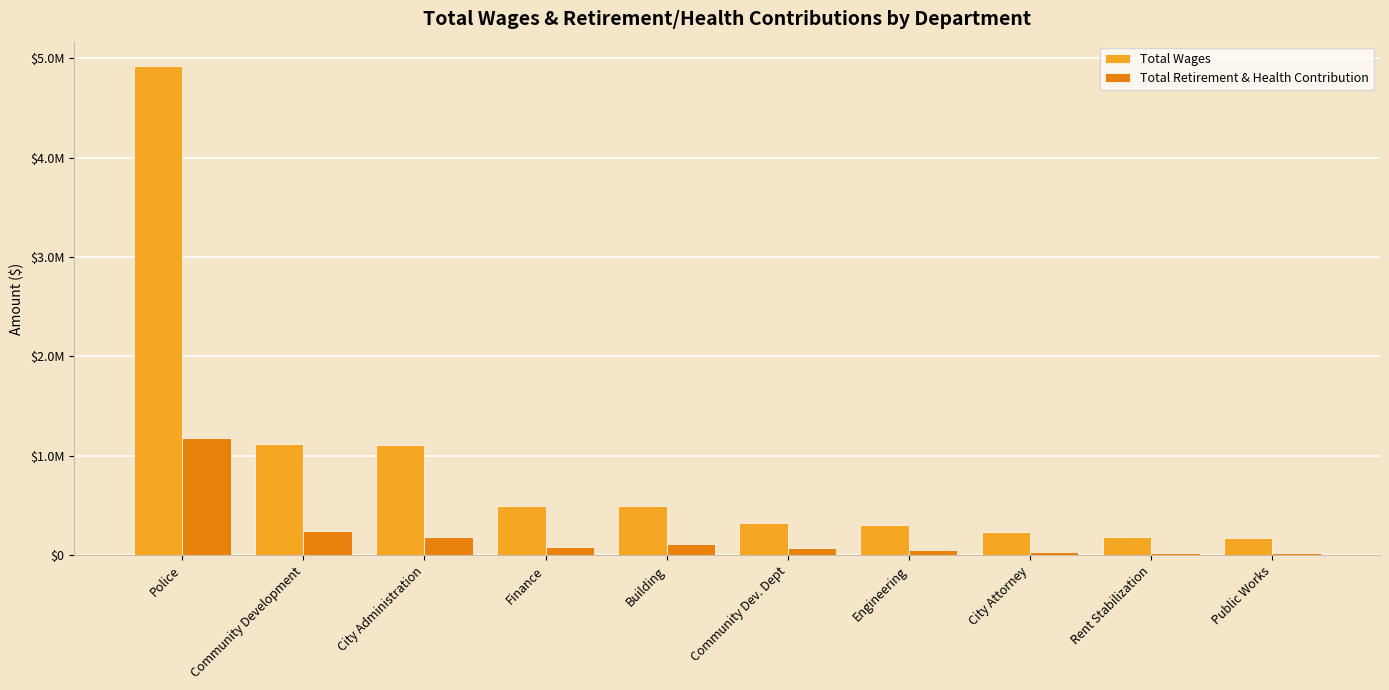

Does the chart contain stacked bars?

No